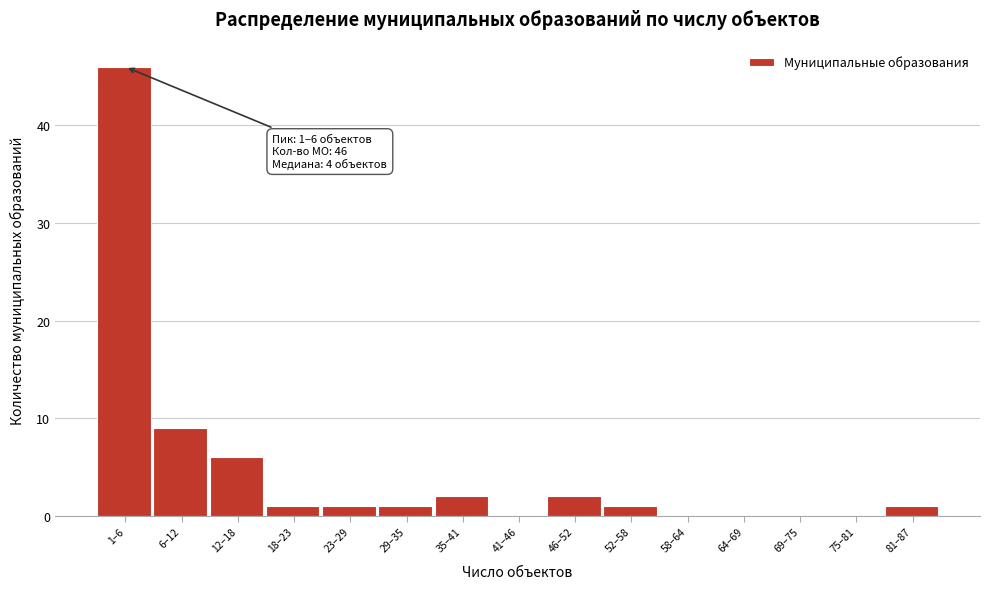

Reading left to right, transcribe all the data shown in this chart.

1–6=46	6–12=9	12–18=6	18–23=1	23–29=1	29–35=1	35–41=2	41–46=0	46–52=2	52–58=1	58–64=0	64–69=0	69–75=0	75–81=0	81–87=1